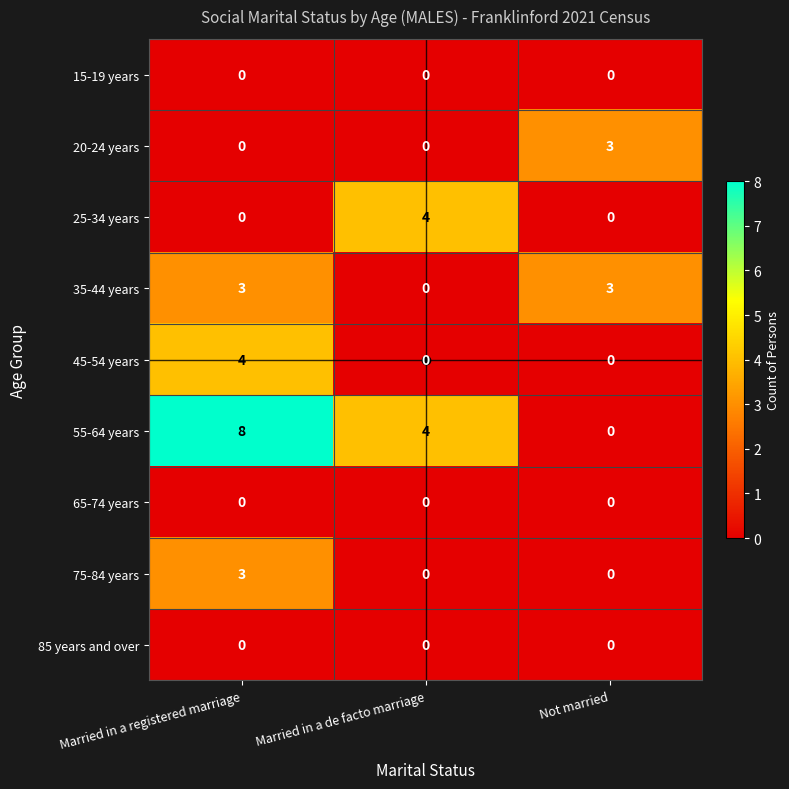

True or false: 85 years and over has a value of 0 at Married in a registered marriage.

True